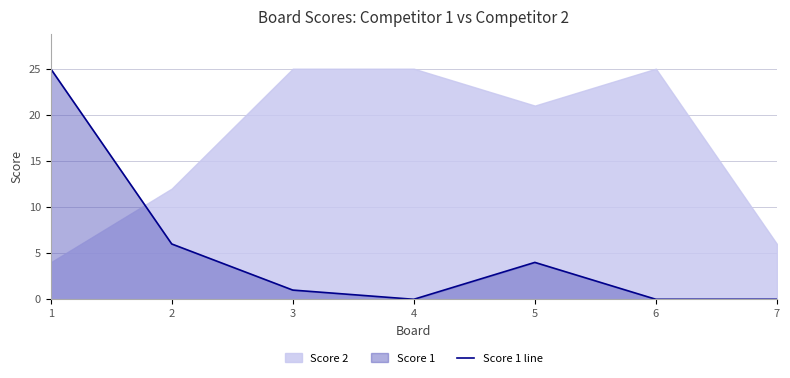

The value at 7 is 0. True or false?

True